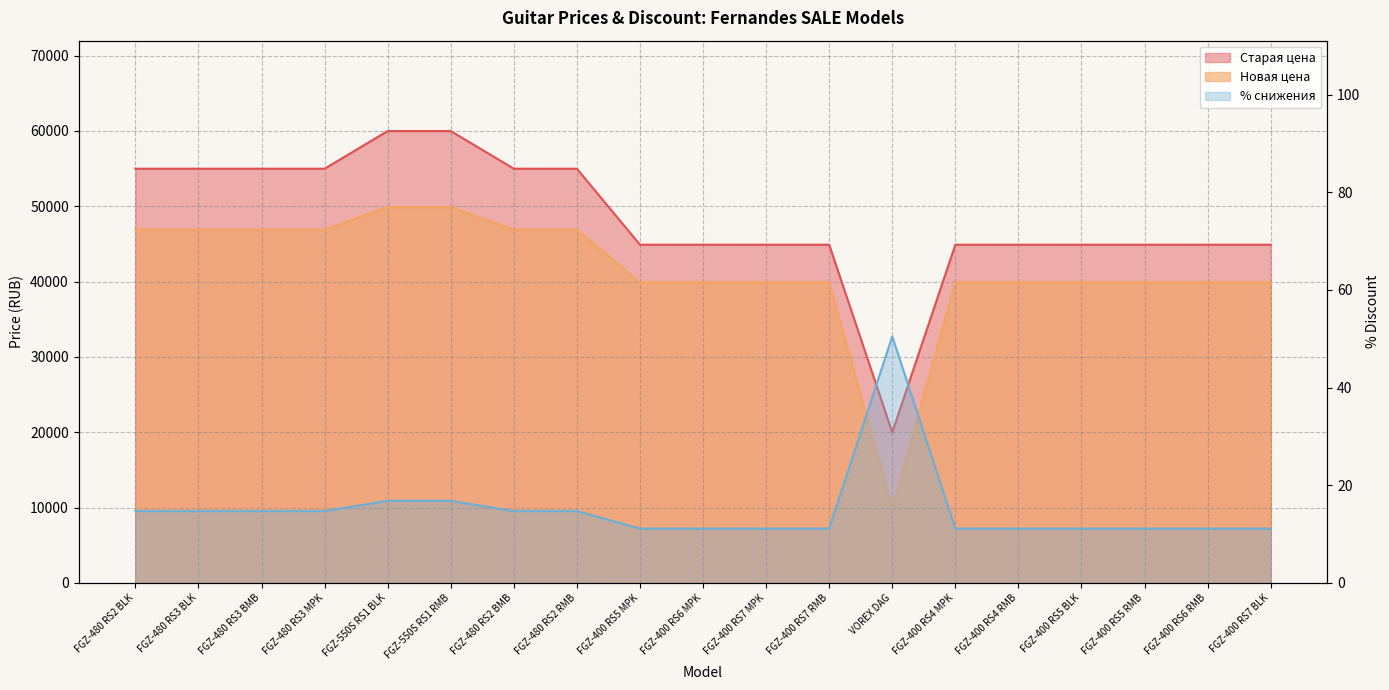

Does the chart display data point markers on the line(s)?

No